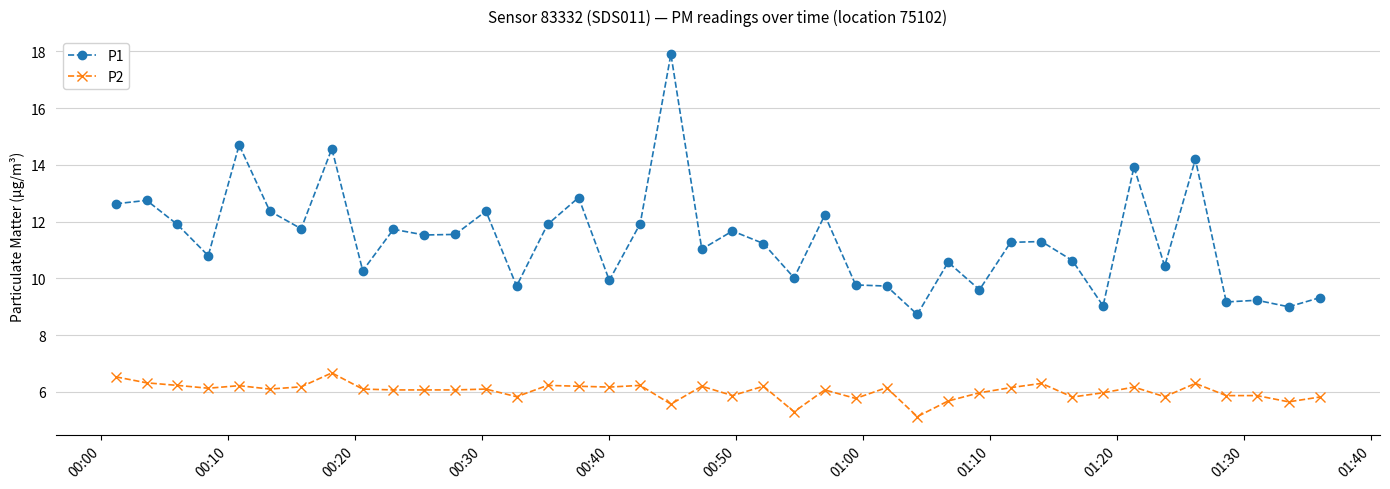

Which series has the widest spread of values?

P1